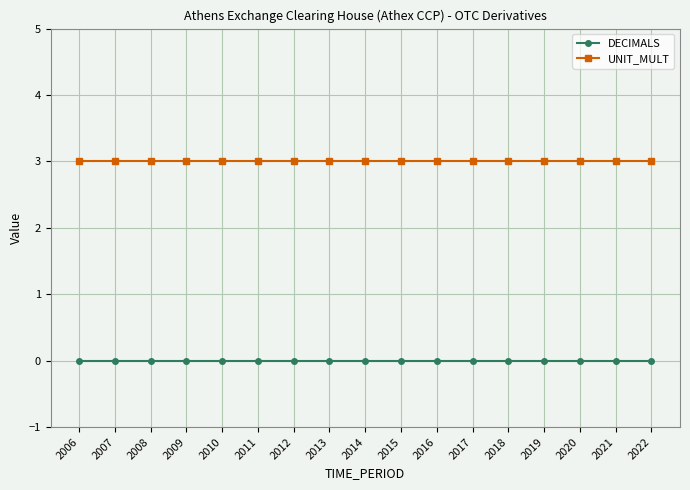

Rank the series by their average value, from lowest to highest.

DECIMALS, UNIT_MULT